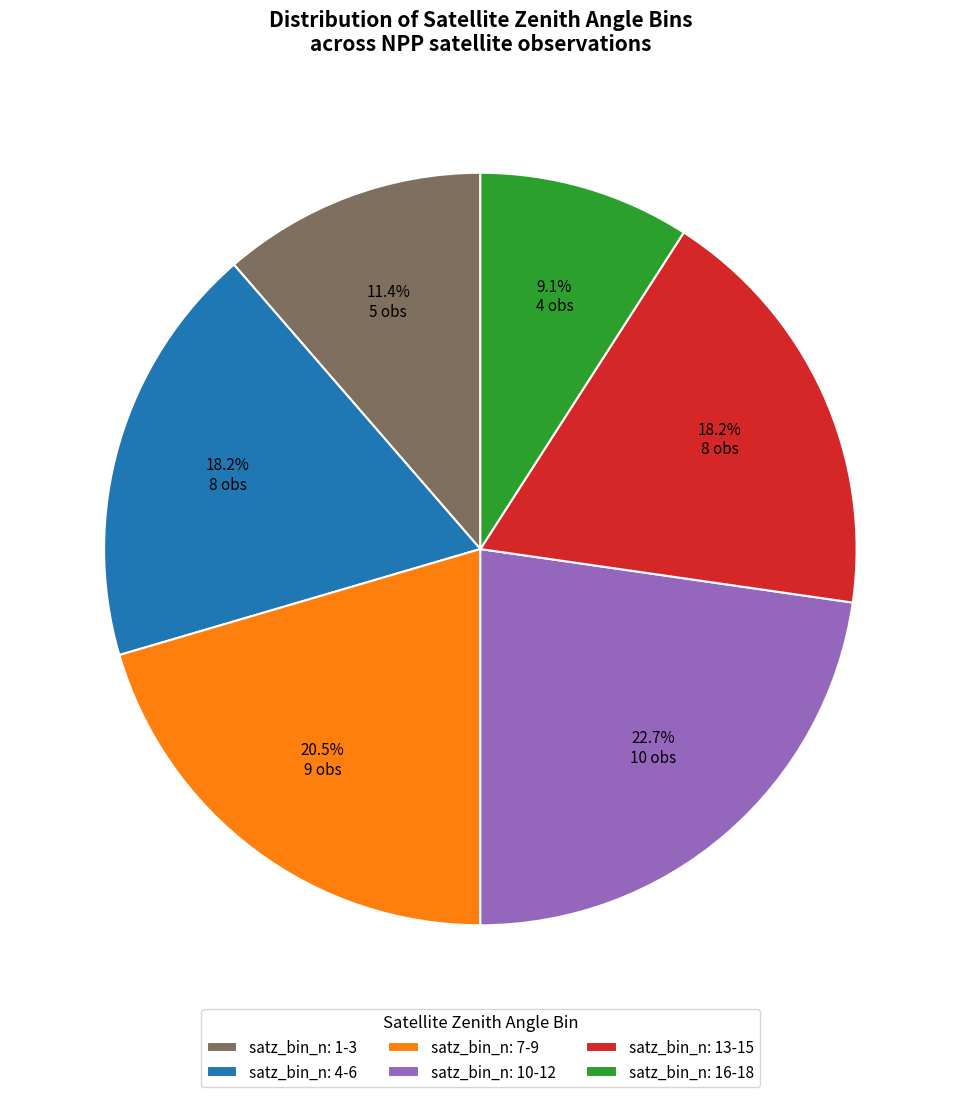

Is there any slice that represents more than half of the pie?

No